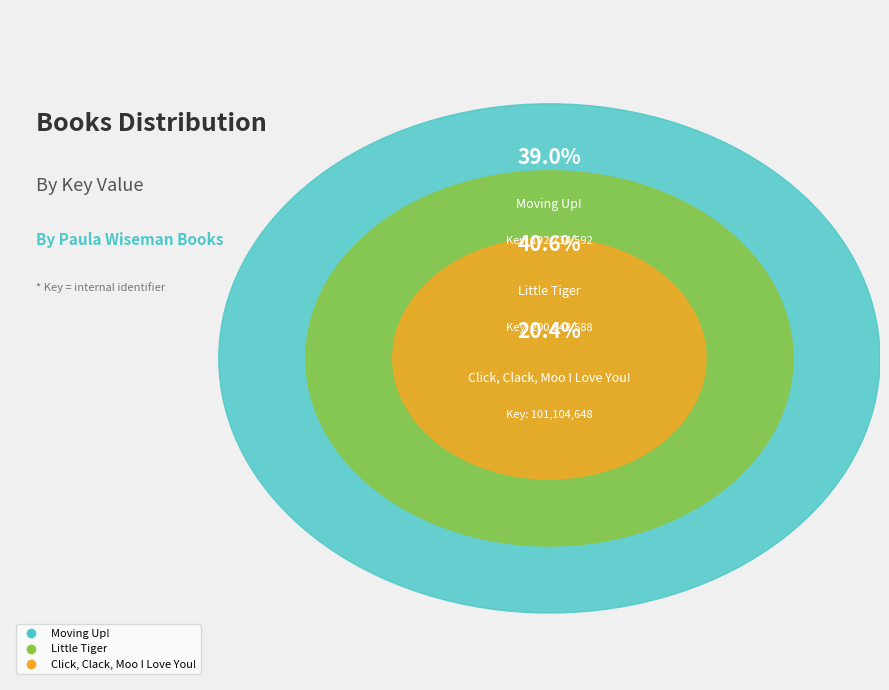

Approximately how many times larger is the value at Moving Up! compared to Click, Clack, Moo I Love You!?

1.9